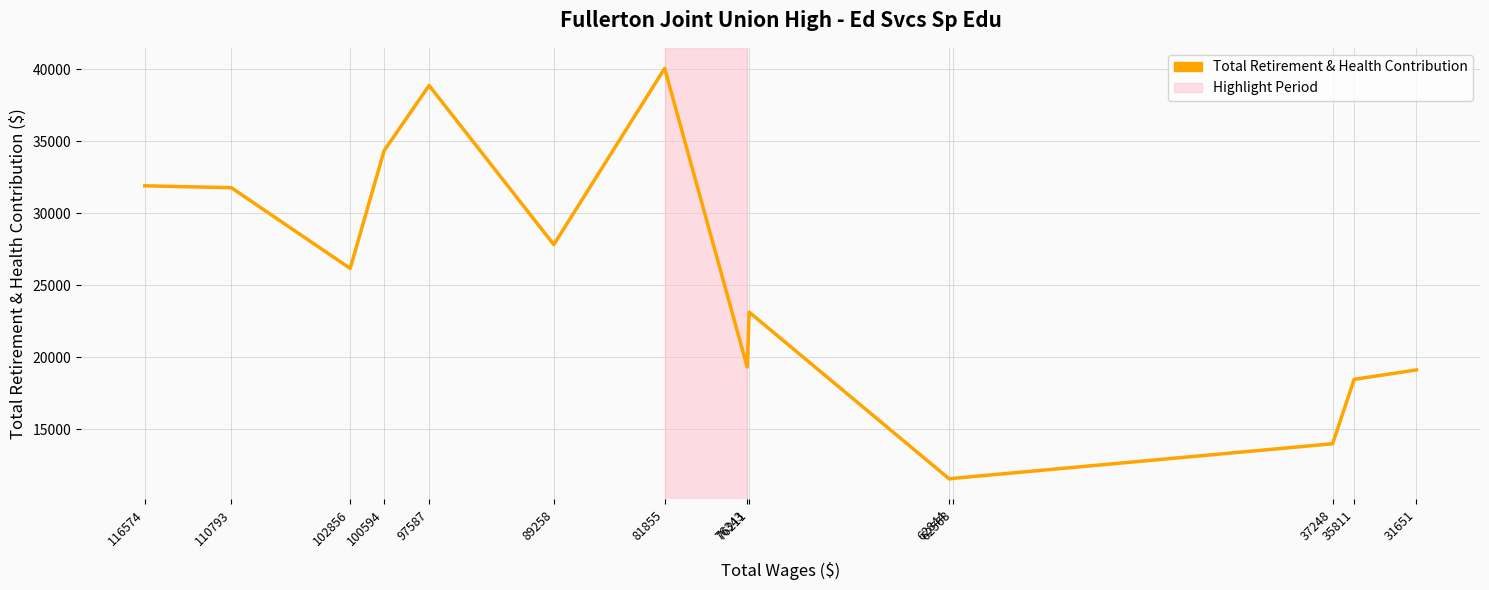

What is the maximum value shown in the chart?

40076